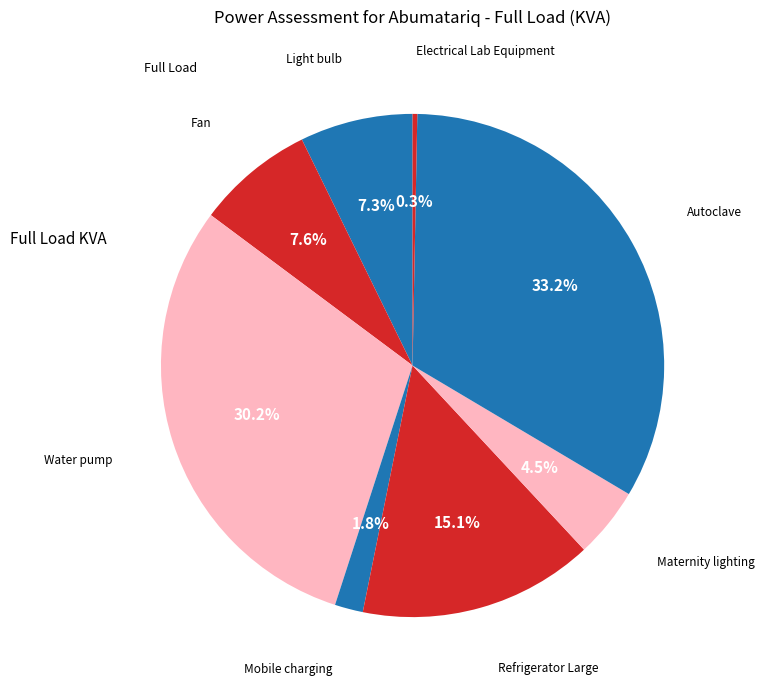

Count the number of slices in the pie.

8